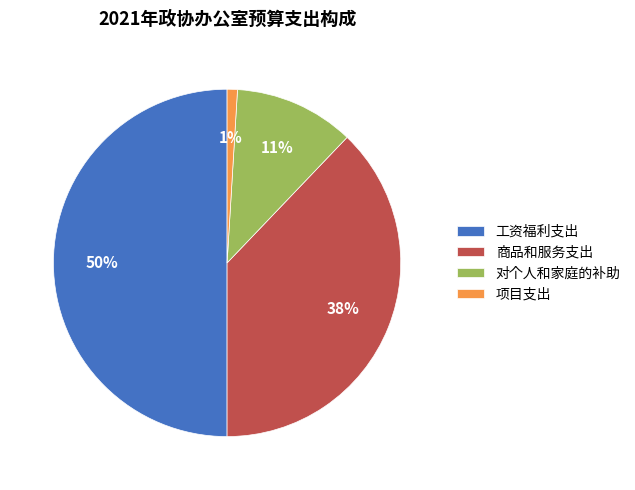

Is 对个人和家庭的补助 the majority of the pie?

No